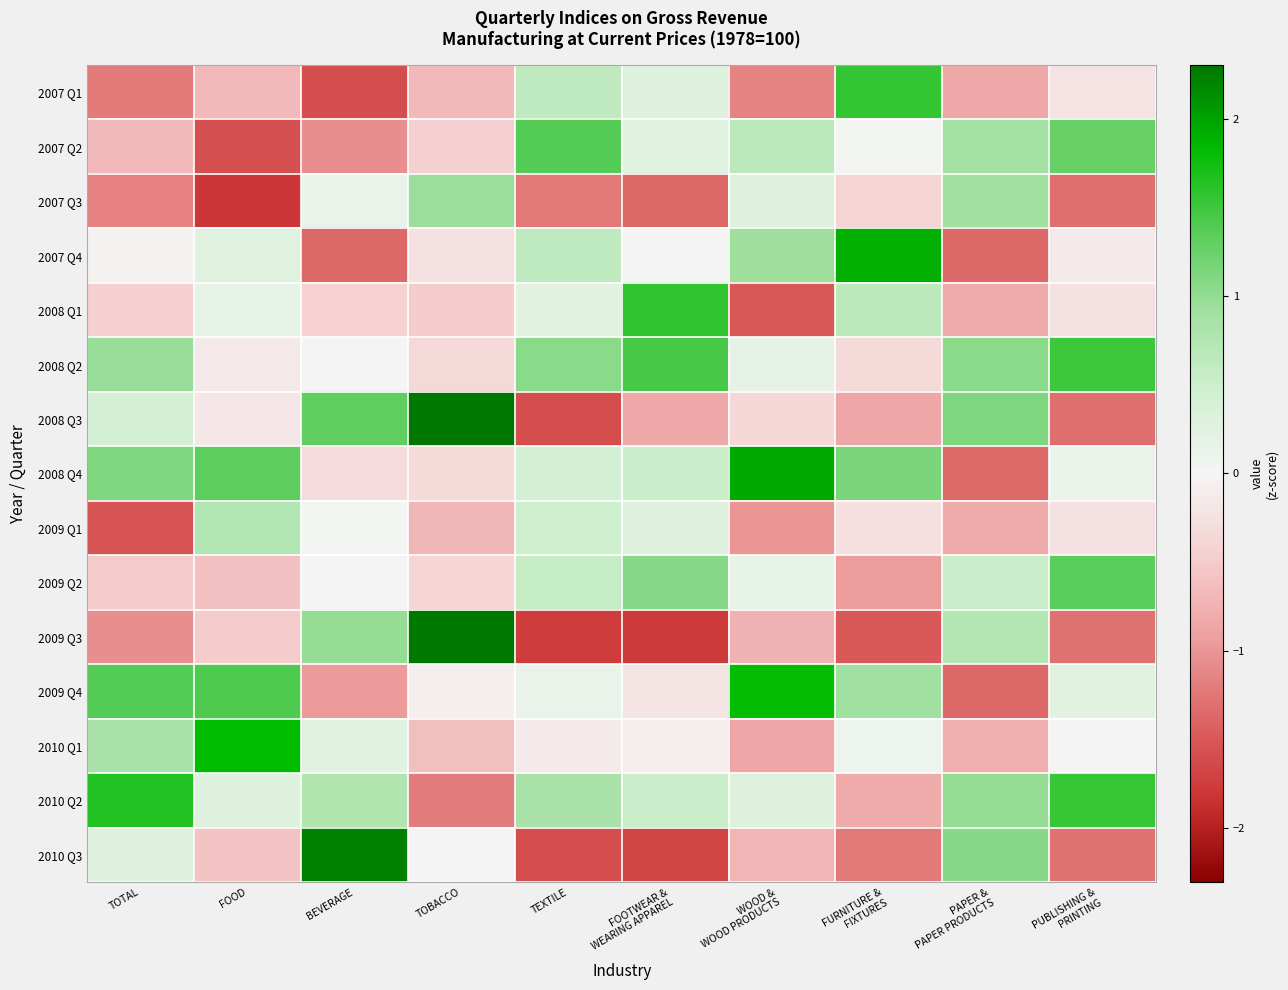

Reading left to right, transcribe all the data shown in this chart.

2007 Q1: TOTAL=-1.2	FOOD=-0.7	BEVERAGE=-1.6	TOBACCO=-0.7	TEXTILE=0.6	FOOTWEAR &
WEARING APPAREL=0.3	WOOD &
WOOD PRODUCTS=-1.1	FURNITURE &
FIXTURES=1.6	PAPER &
PAPER PRODUCTS=-0.8	PUBLISHING &
PRINTING=-0.2
2007 Q2: TOTAL=-0.7	FOOD=-1.6	BEVERAGE=-1.1	TOBACCO=-0.5	TEXTILE=1.4	FOOTWEAR &
WEARING APPAREL=0.3	WOOD &
WOOD PRODUCTS=0.7	FURNITURE &
FIXTURES=0.0	PAPER &
PAPER PRODUCTS=0.9	PUBLISHING &
PRINTING=1.3
2007 Q3: TOTAL=-1.2	FOOD=-1.8	BEVERAGE=0.1	TOBACCO=0.9	TEXTILE=-1.2	FOOTWEAR &
WEARING APPAREL=-1.4	WOOD &
WOOD PRODUCTS=0.3	FURNITURE &
FIXTURES=-0.4	PAPER &
PAPER PRODUCTS=0.9	PUBLISHING &
PRINTING=-1.3
2007 Q4: TOTAL=-0.0	FOOD=0.3	BEVERAGE=-1.4	TOBACCO=-0.2	TEXTILE=0.6	FOOTWEAR &
WEARING APPAREL=0.0	WOOD &
WOOD PRODUCTS=0.9	FURNITURE &
FIXTURES=1.9	PAPER &
PAPER PRODUCTS=-1.4	PUBLISHING &
PRINTING=-0.1
2008 Q1: TOTAL=-0.5	FOOD=0.2	BEVERAGE=-0.4	TOBACCO=-0.5	TEXTILE=0.2	FOOTWEAR &
WEARING APPAREL=1.6	WOOD &
WOOD PRODUCTS=-1.5	FURNITURE &
FIXTURES=0.7	PAPER &
PAPER PRODUCTS=-0.8	PUBLISHING &
PRINTING=-0.2
2008 Q2: TOTAL=1.0	FOOD=-0.2	BEVERAGE=0.0	TOBACCO=-0.4	TEXTILE=1.1	FOOTWEAR &
WEARING APPAREL=1.4	WOOD &
WOOD PRODUCTS=0.2	FURNITURE &
FIXTURES=-0.3	PAPER &
PAPER PRODUCTS=1.1	PUBLISHING &
PRINTING=1.5
2008 Q3: TOTAL=0.4	FOOD=-0.2	BEVERAGE=1.3	TOBACCO=2.3	TEXTILE=-1.6	FOOTWEAR &
WEARING APPAREL=-0.8	WOOD &
WOOD PRODUCTS=-0.4	FURNITURE &
FIXTURES=-0.9	PAPER &
PAPER PRODUCTS=1.1	PUBLISHING &
PRINTING=-1.3
2008 Q4: TOTAL=1.1	FOOD=1.3	BEVERAGE=-0.3	TOBACCO=-0.3	TEXTILE=0.4	FOOTWEAR &
WEARING APPAREL=0.5	WOOD &
WOOD PRODUCTS=2.0	FURNITURE &
FIXTURES=1.1	PAPER &
PAPER PRODUCTS=-1.3	PUBLISHING &
PRINTING=0.1
2009 Q1: TOTAL=-1.5	FOOD=0.8	BEVERAGE=0.0	TOBACCO=-0.7	TEXTILE=0.5	FOOTWEAR &
WEARING APPAREL=0.3	WOOD &
WOOD PRODUCTS=-1.0	FURNITURE &
FIXTURES=-0.3	PAPER &
PAPER PRODUCTS=-0.8	PUBLISHING &
PRINTING=-0.2
2009 Q2: TOTAL=-0.5	FOOD=-0.6	BEVERAGE=0.0	TOBACCO=-0.4	TEXTILE=0.5	FOOTWEAR &
WEARING APPAREL=1.1	WOOD &
WOOD PRODUCTS=0.2	FURNITURE &
FIXTURES=-0.9	PAPER &
PAPER PRODUCTS=0.5	PUBLISHING &
PRINTING=1.3
2009 Q3: TOTAL=-1.1	FOOD=-0.5	BEVERAGE=1.0	TOBACCO=2.3	TEXTILE=-1.8	FOOTWEAR &
WEARING APPAREL=-1.8	WOOD &
WOOD PRODUCTS=-0.7	FURNITURE &
FIXTURES=-1.5	PAPER &
PAPER PRODUCTS=0.7	PUBLISHING &
PRINTING=-1.3
2009 Q4: TOTAL=1.4	FOOD=1.4	BEVERAGE=-1.0	TOBACCO=-0.1	TEXTILE=0.1	FOOTWEAR &
WEARING APPAREL=-0.2	WOOD &
WOOD PRODUCTS=1.8	FURNITURE &
FIXTURES=0.9	PAPER &
PAPER PRODUCTS=-1.4	PUBLISHING &
PRINTING=0.2
2010 Q1: TOTAL=0.8	FOOD=1.8	BEVERAGE=0.2	TOBACCO=-0.6	TEXTILE=-0.1	FOOTWEAR &
WEARING APPAREL=-0.1	WOOD &
WOOD PRODUCTS=-0.9	FURNITURE &
FIXTURES=0.1	PAPER &
PAPER PRODUCTS=-0.8	PUBLISHING &
PRINTING=-0.0
2010 Q2: TOTAL=1.6	FOOD=0.3	BEVERAGE=0.8	TOBACCO=-1.2	TEXTILE=0.8	FOOTWEAR &
WEARING APPAREL=0.5	WOOD &
WOOD PRODUCTS=0.3	FURNITURE &
FIXTURES=-0.8	PAPER &
PAPER PRODUCTS=1.0	PUBLISHING &
PRINTING=1.5
2010 Q3: TOTAL=0.3	FOOD=-0.6	BEVERAGE=2.2	TOBACCO=-0.0	TEXTILE=-1.6	FOOTWEAR &
WEARING APPAREL=-1.7	WOOD &
WOOD PRODUCTS=-0.7	FURNITURE &
FIXTURES=-1.2	PAPER &
PAPER PRODUCTS=1.1	PUBLISHING &
PRINTING=-1.3